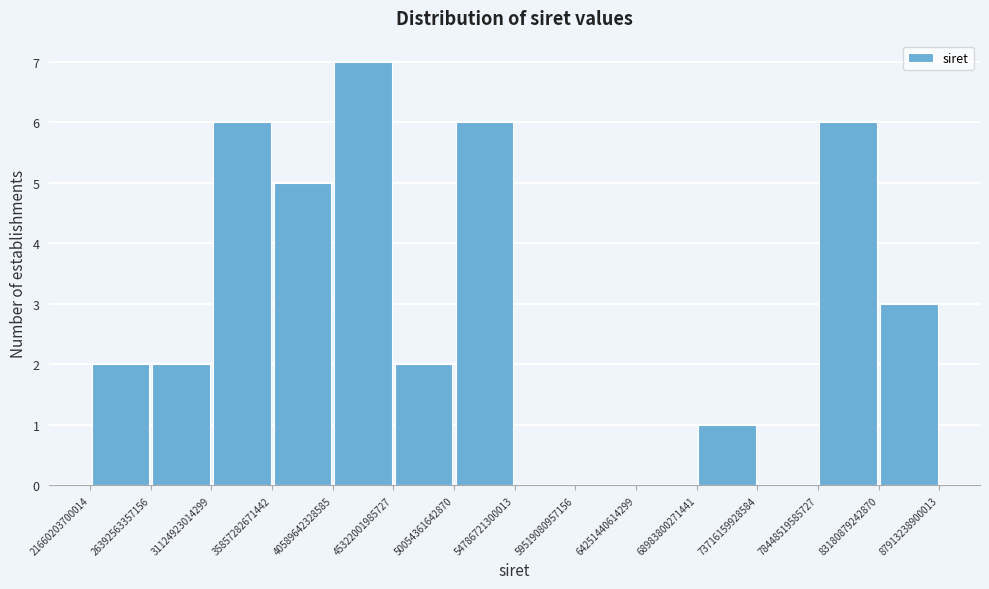

How tall is the bar that spans 31124923014299 to 35857282671442 on the x-axis? The values are not printed on the chart, so give them approximately, as read against the axis.

6